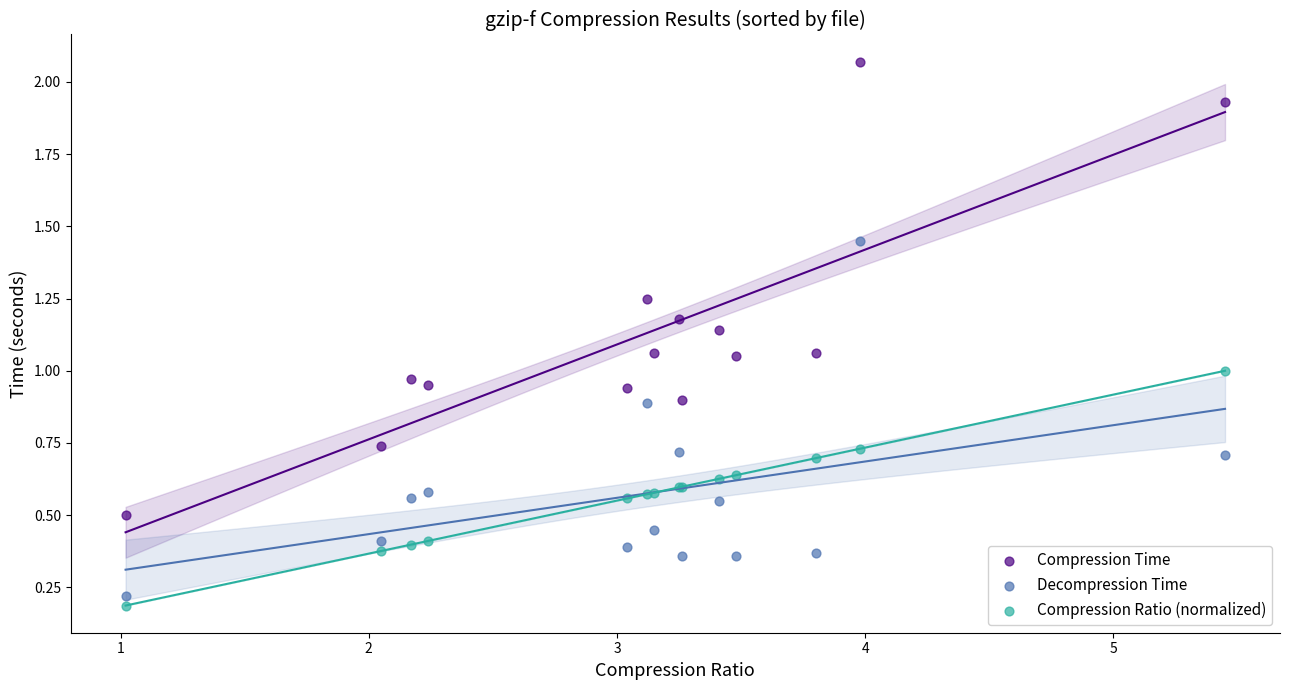

Which series reaches the maximum Y coordinate?

Compression Time